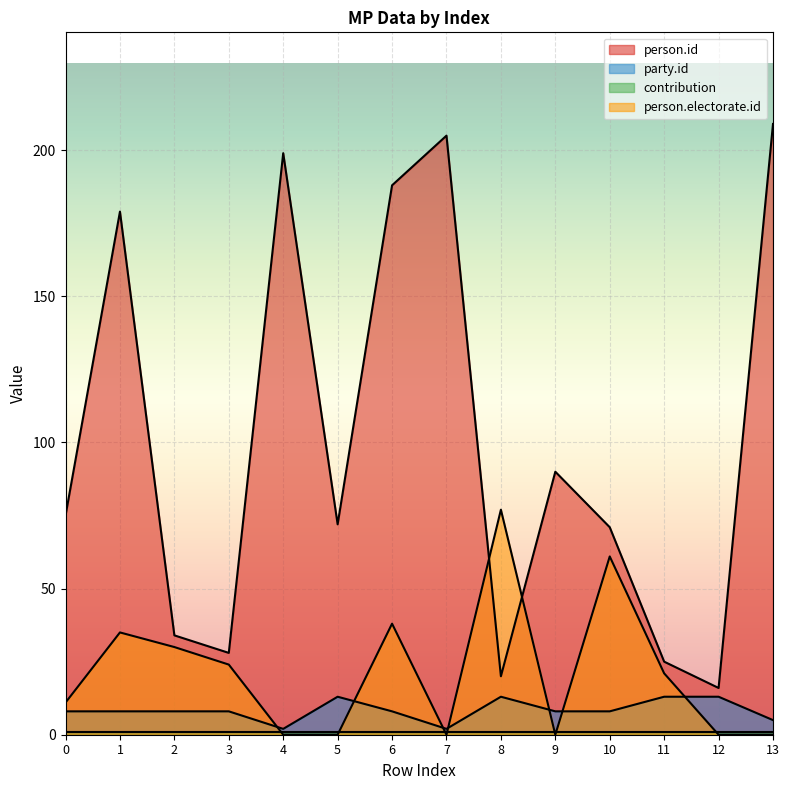

Which series has the largest total across all categories?

person.id